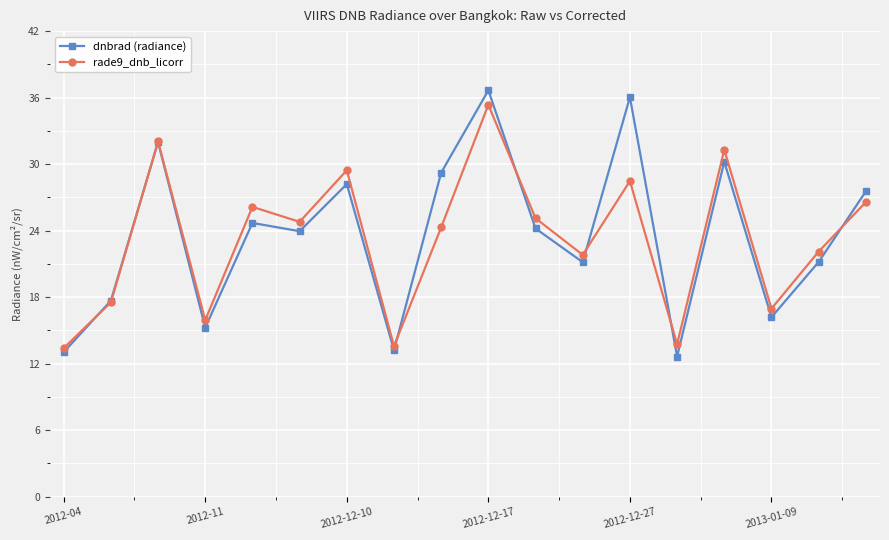

How many interior local peaks does the rade9_dnb_licorr series have?

6